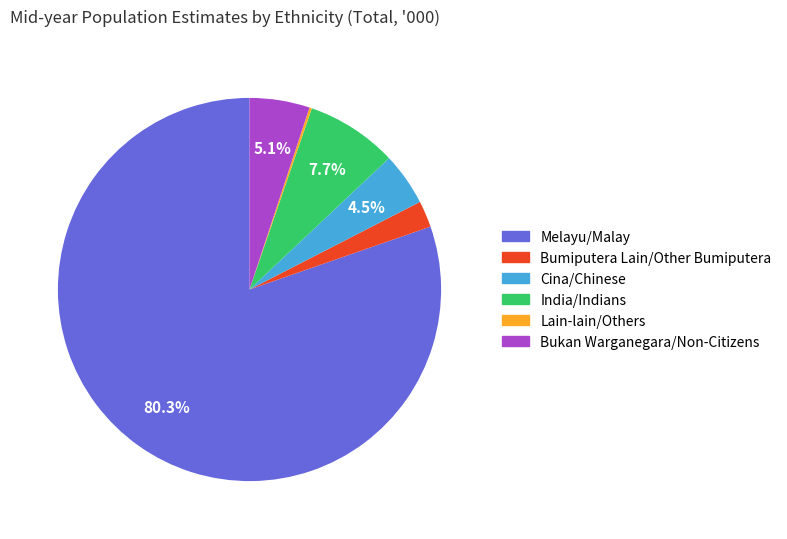

What percentage is the Melayu/Malay slice, to the nearest percent?

80%